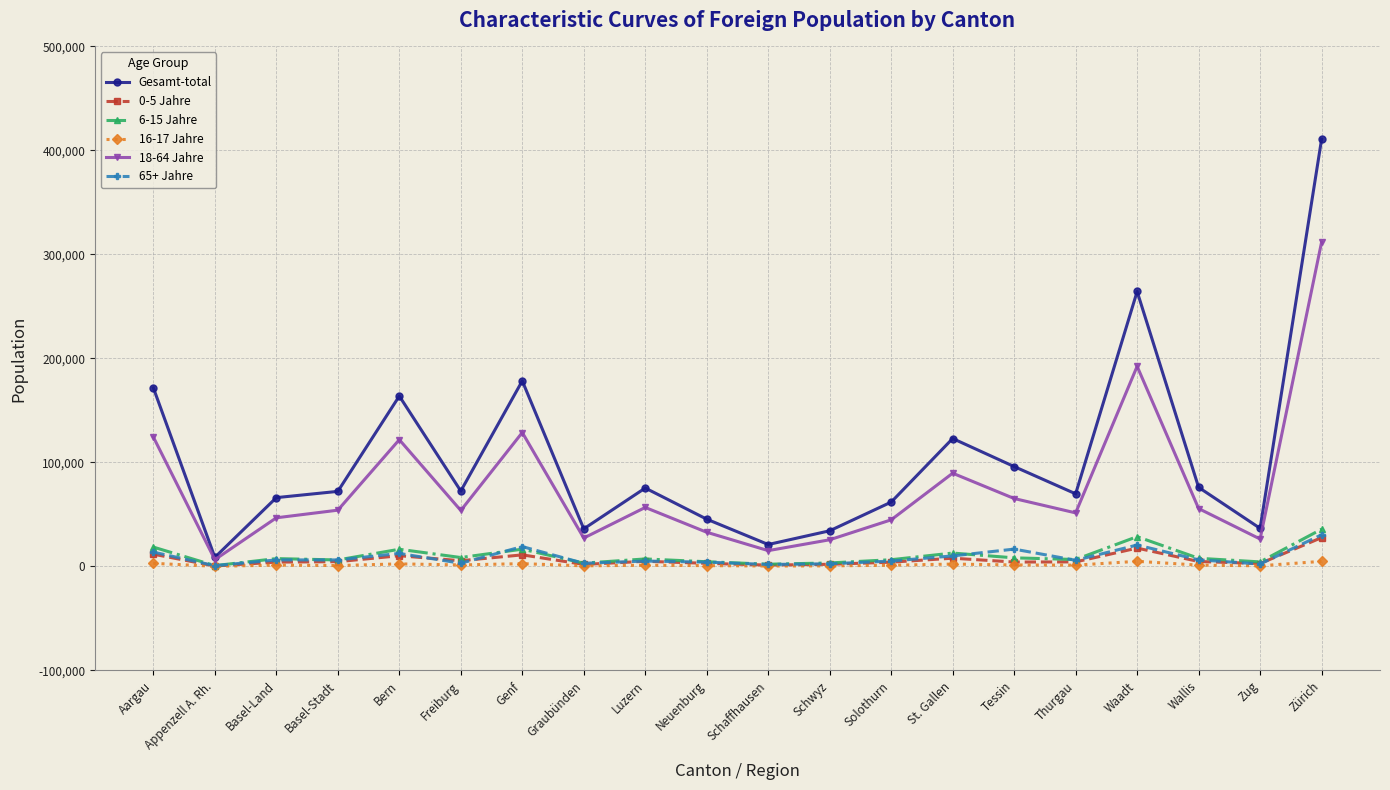

The 6-15 Jahre series shows 16557 at Bern. True or false?

True